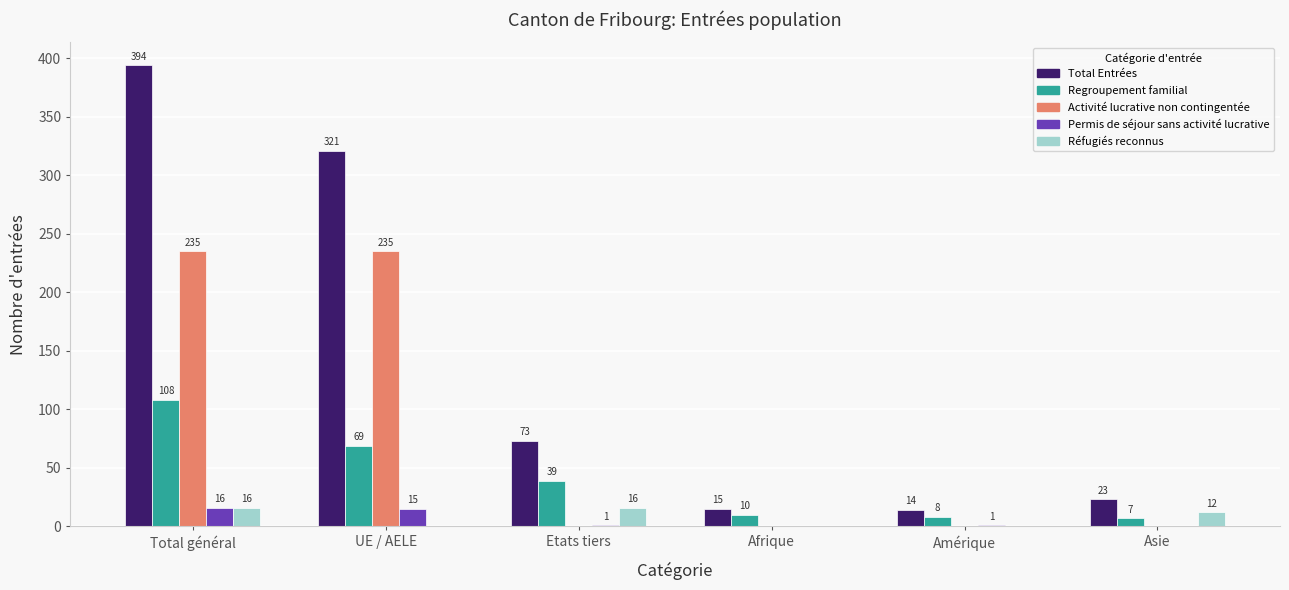

Reading left to right, transcribe all the data shown in this chart.

Total Entrées: Total général=394	UE / AELE=321	Etats tiers=73	Afrique=15	Amérique=14	Asie=23
Regroupement familial: Total général=108	UE / AELE=69	Etats tiers=39	Afrique=10	Amérique=8	Asie=7
Activité lucrative non contingentée: Total général=235	UE / AELE=235	Etats tiers=0	Afrique=0	Amérique=0	Asie=0
Permis de séjour sans activité lucrative: Total général=16	UE / AELE=15	Etats tiers=1	Afrique=0	Amérique=1	Asie=0
Réfugiés reconnus: Total général=16	UE / AELE=0	Etats tiers=16	Afrique=0	Amérique=0	Asie=12